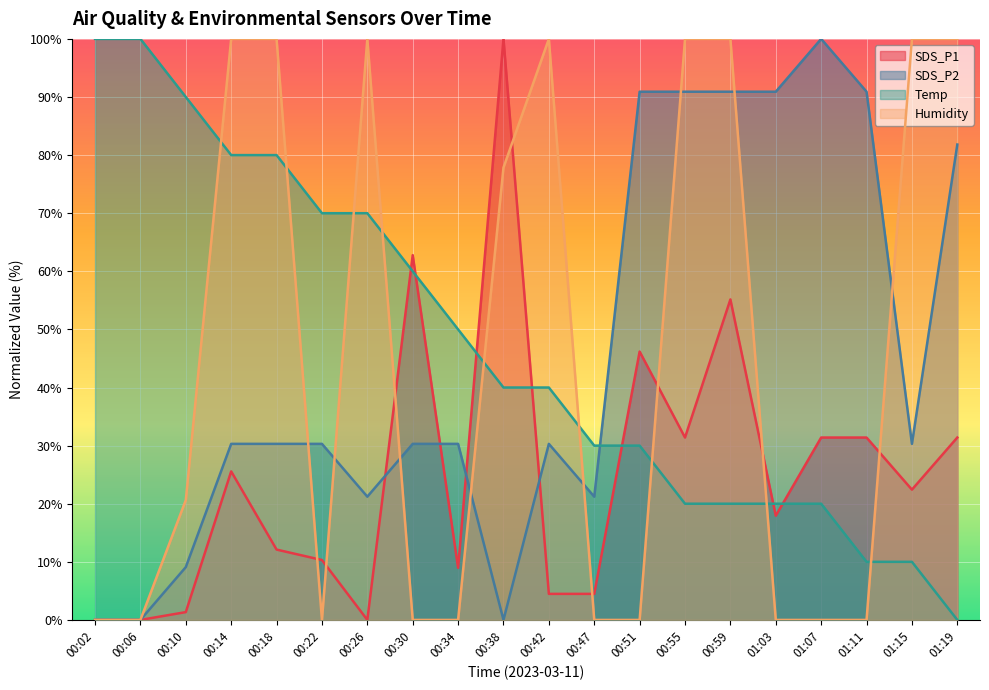

How many interior local valleys does the SDS_P2 series have?

4